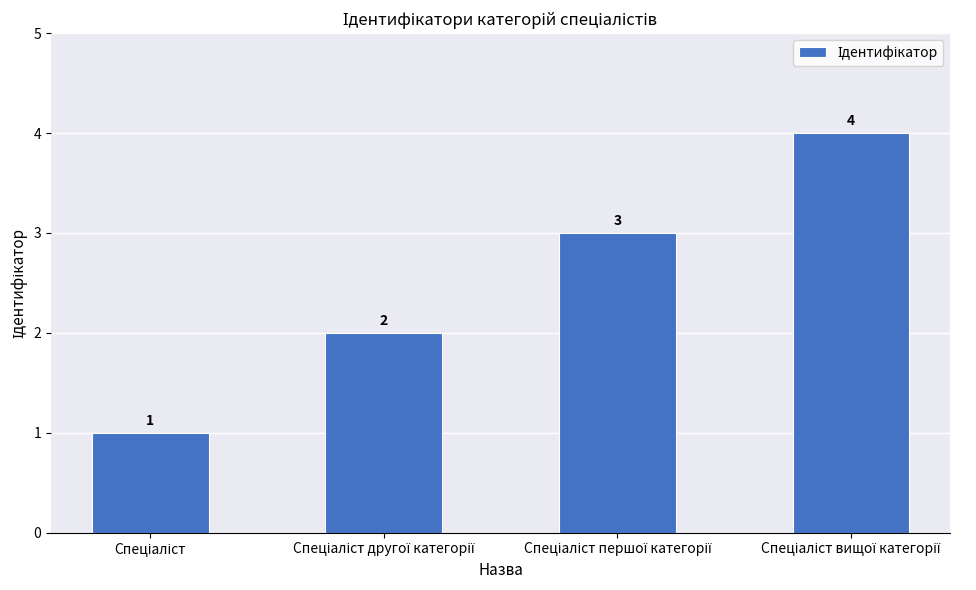

Does the chart contain any negative values?

No